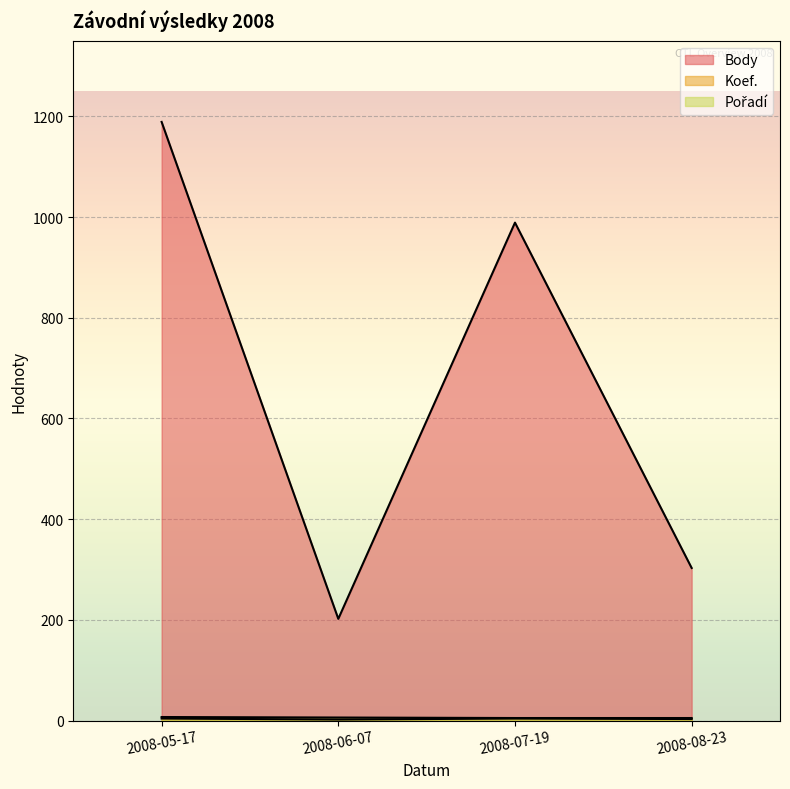

How many Body values are between 303 and 1189?

3